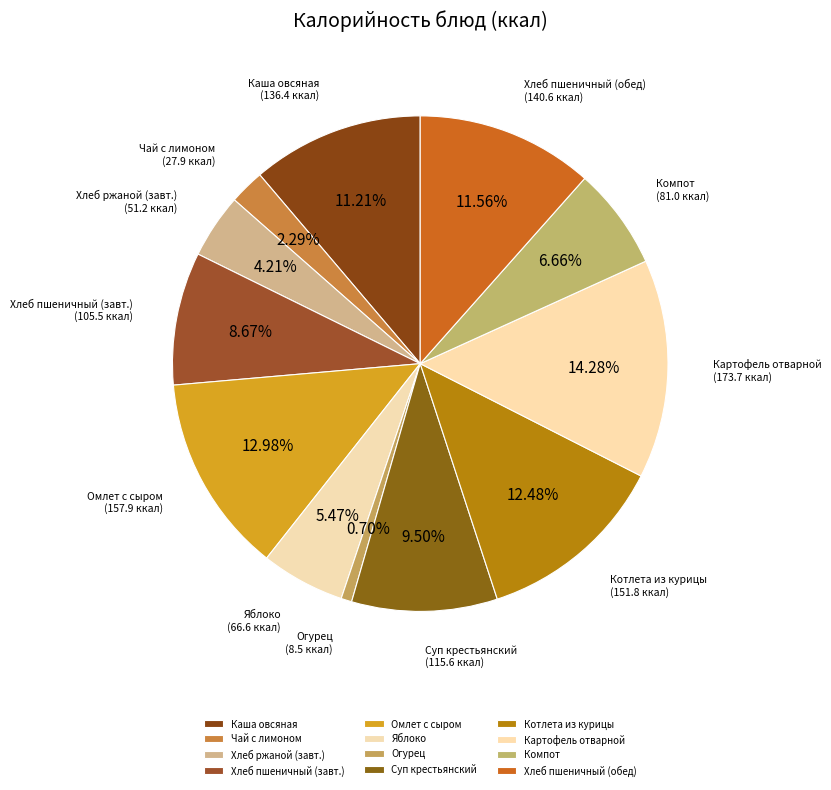

Is the sum of Котлета из курицы and Омлет с сыром greater than half?

No